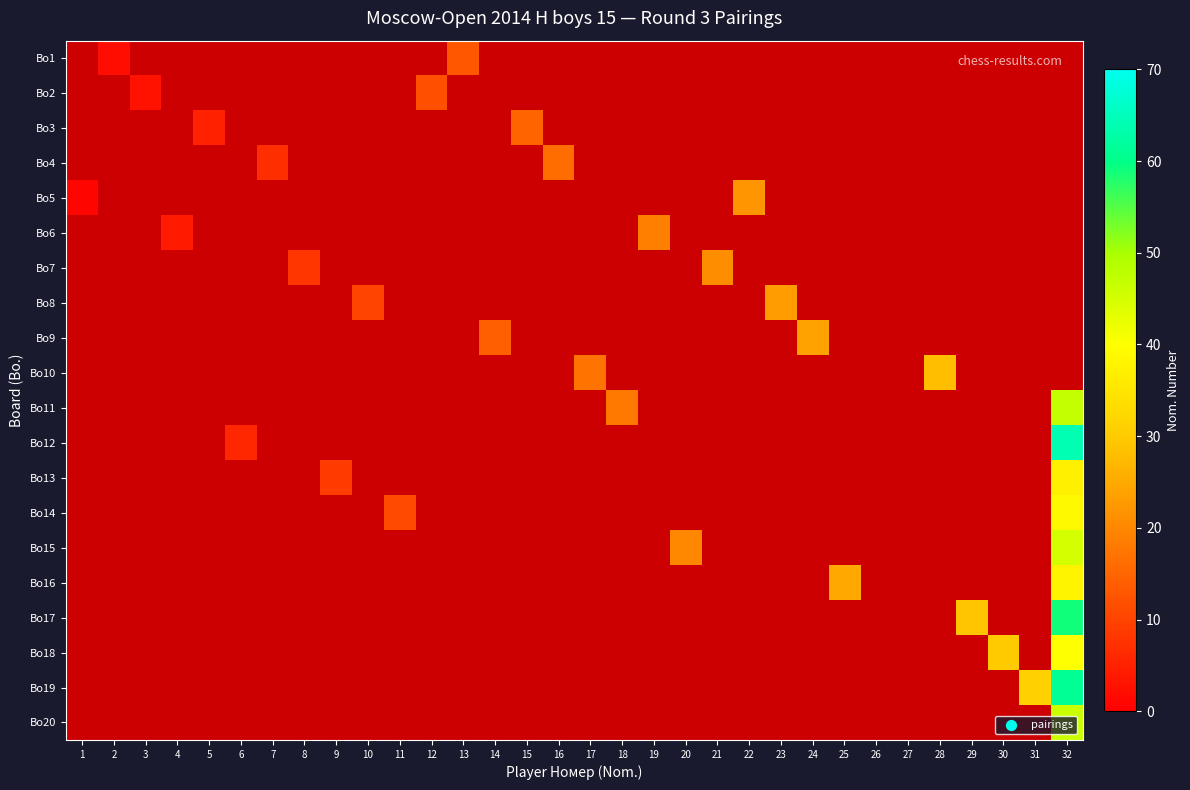

At which category does the chart reach its minimum across all series?

1